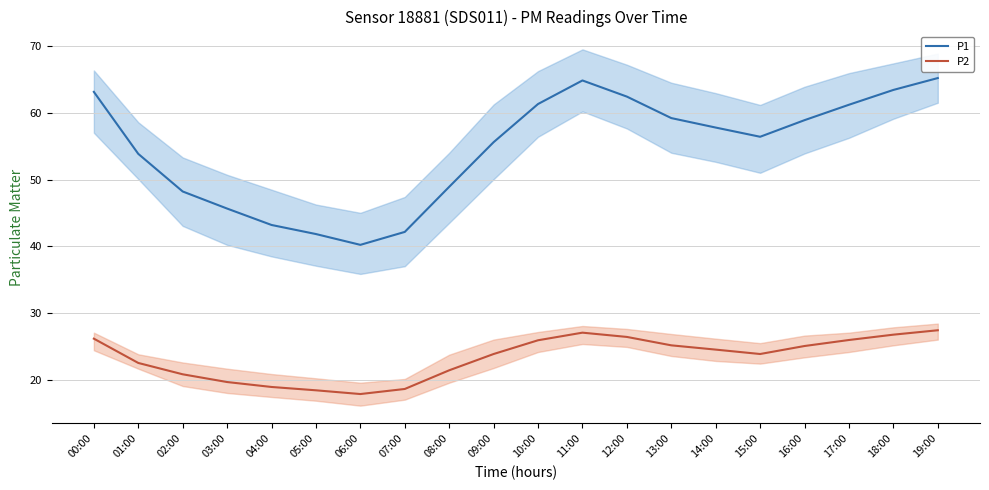

What is the value of the P2 point at the 10th from the left?

23.9